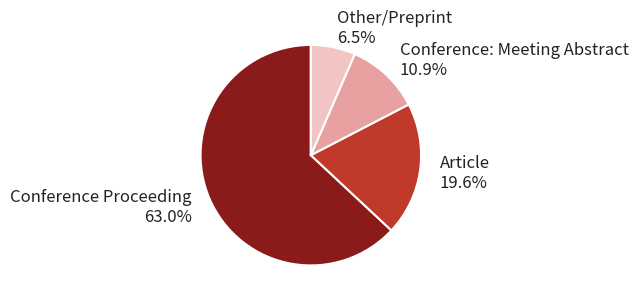

Is there any slice that represents more than half of the pie?

Yes